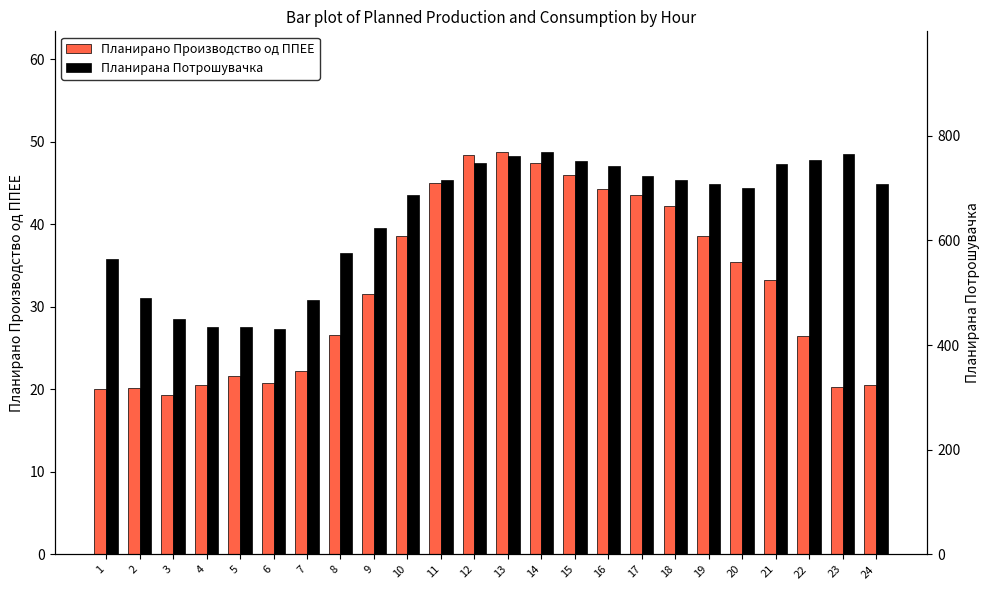

Which series changed the most between 6 and 9?

Планирана Потрошувачка